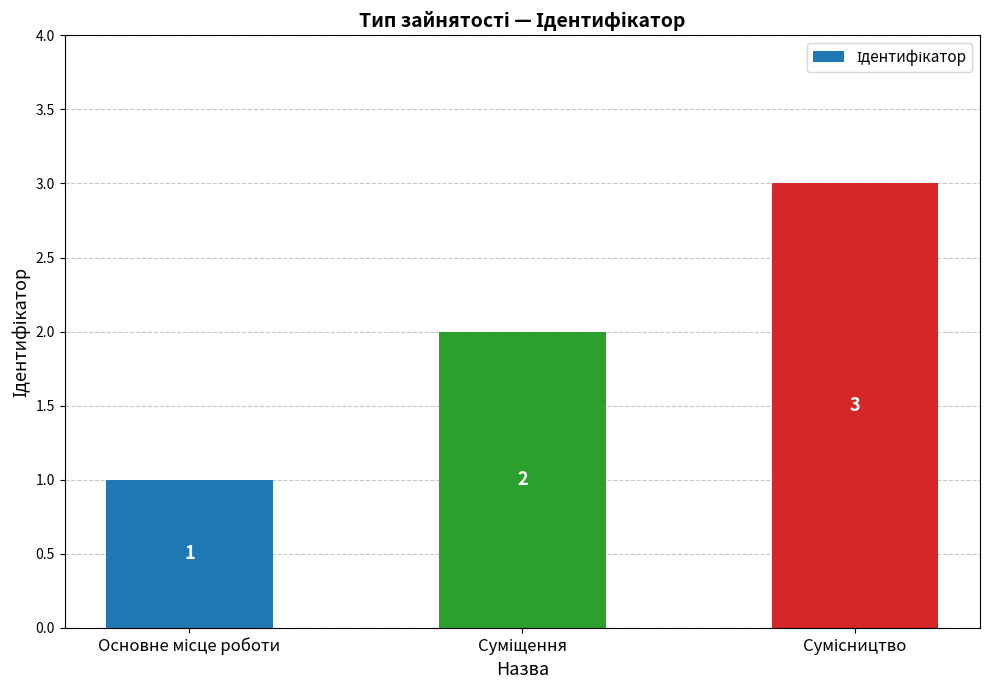

What is the value of the 3rd bar from the left?

3